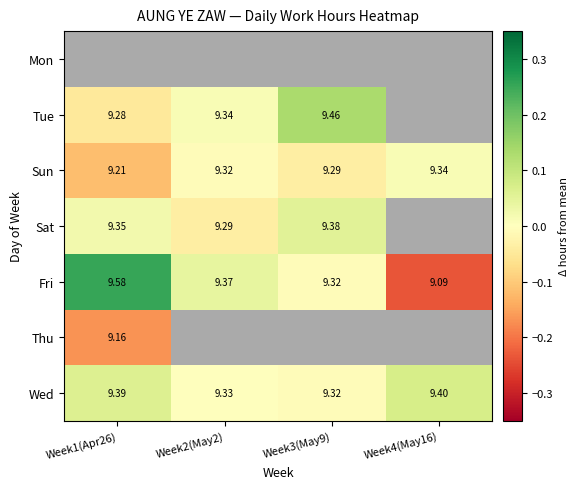

Is the value of Sat at Week1(Apr26) greater than the value of Sun at Week3(May9)?

Yes